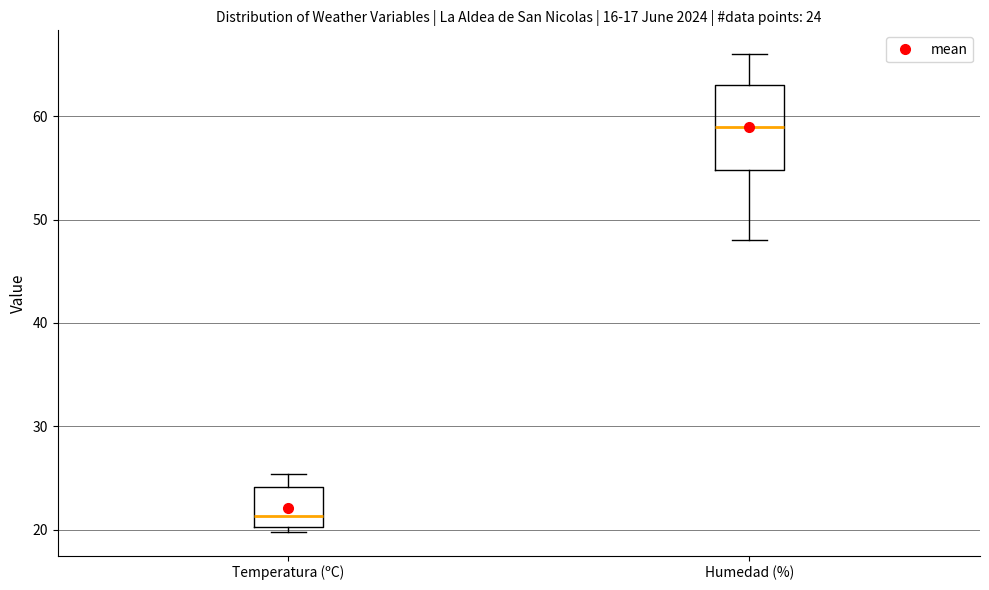

Comparing the boxes themselves (not the whiskers), which one is the tallest?

Humedad (%)